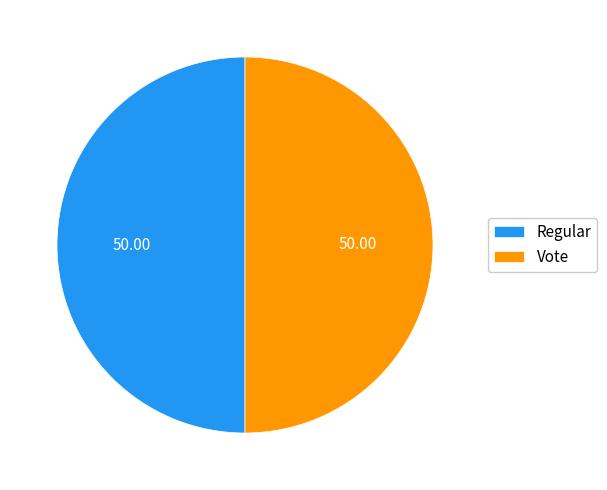

Approximately how many times larger is the value at Regular compared to Vote?

1.0